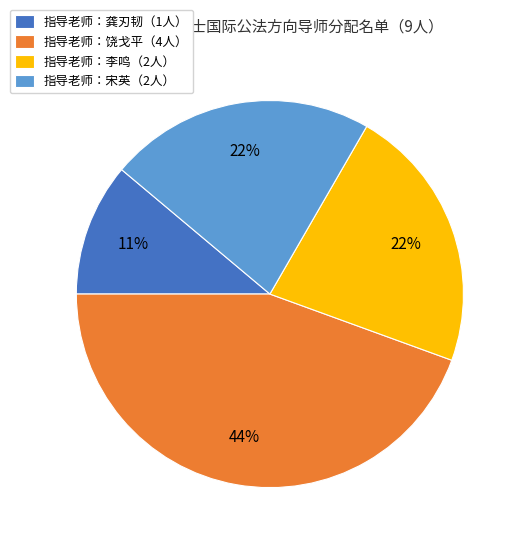

Is it true that 指导老师：宋英（2人） is 22% of the pie?

True